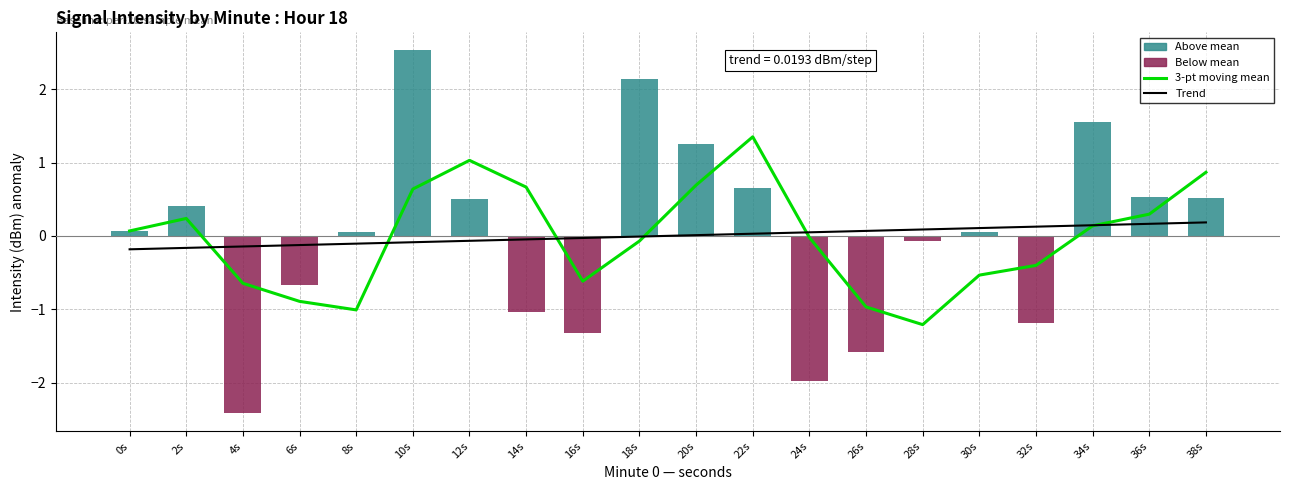

The Intensity anomaly series shows 0.1 at 30s. True or false?

False